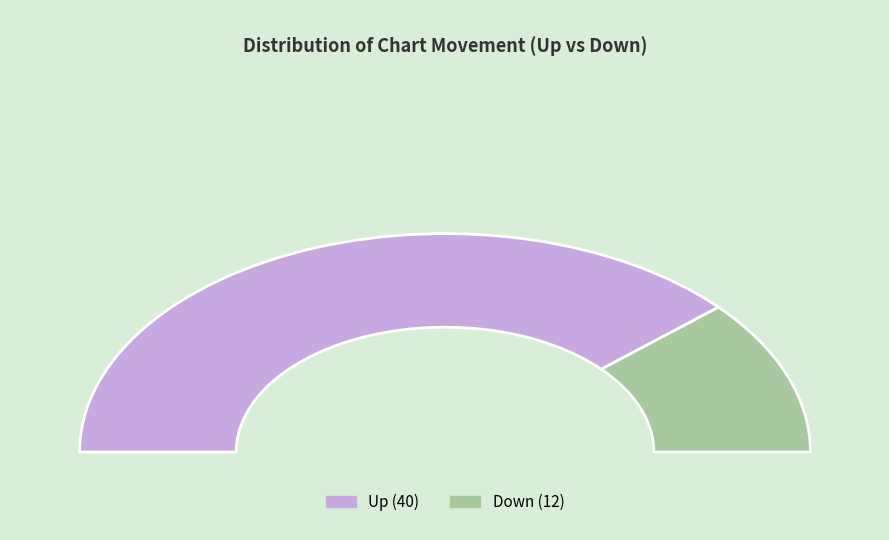

Approximately how many times larger is the value at down compared to up?

0.3